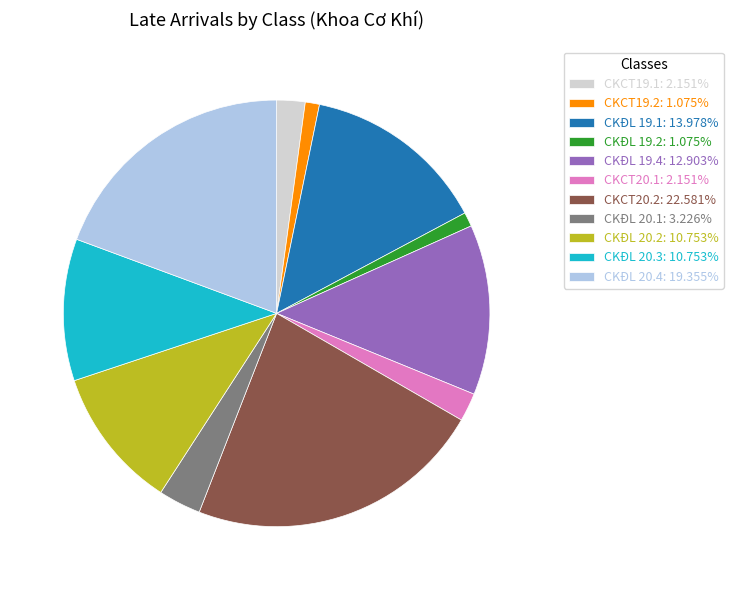

Do CKĐL 20.2: 10.753% and CKĐL 20.1: 3.226% together represent more than half of the pie?

No